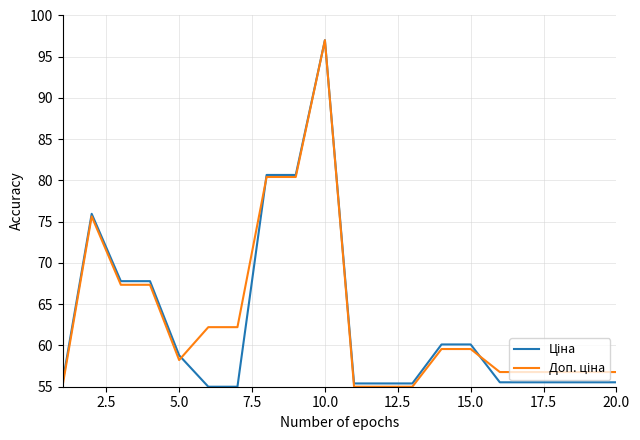

What is the minimum value shown in the chart?

55.0